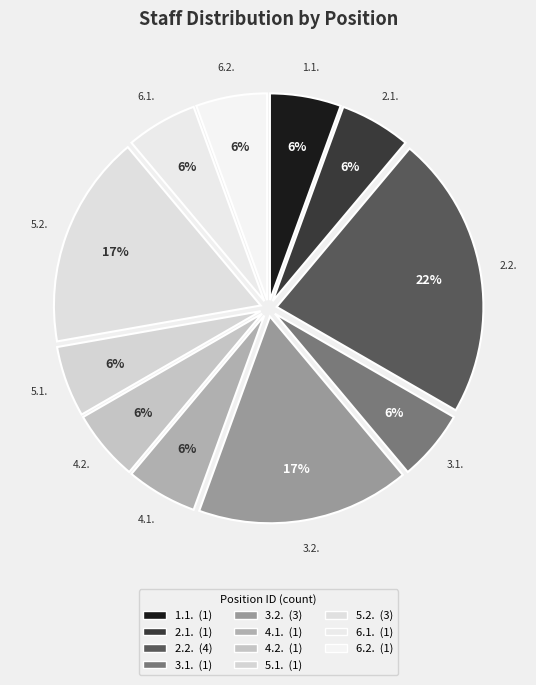

Which category has the biggest portion of the pie?

2.2.